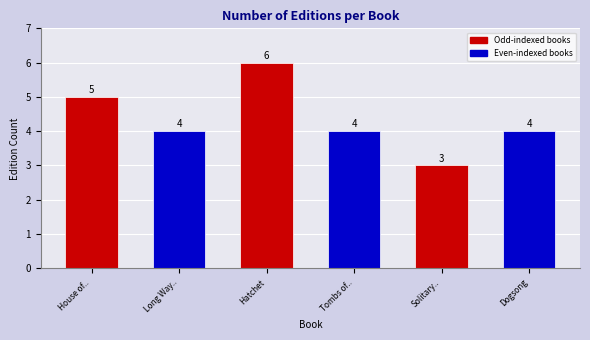

Reading right to left, transcribe all the data shown in this chart.

Dogsong=4	Solitary..=3	Tombs of..=4	Hatchet=6	Long Way..=4	House of..=5